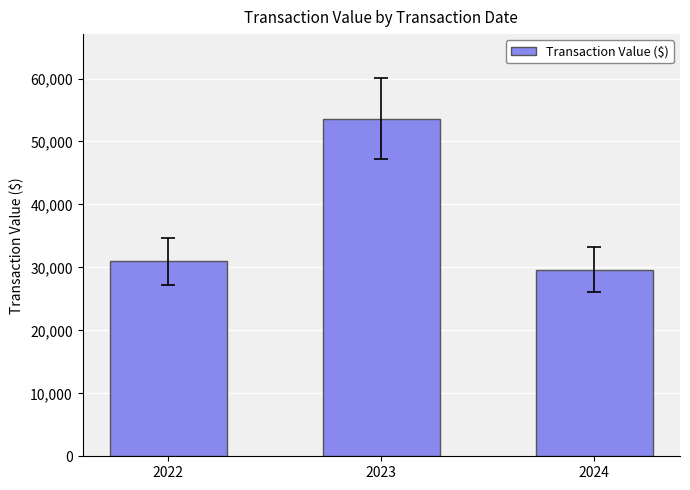

The value at 2022 is 30971. True or false?

True